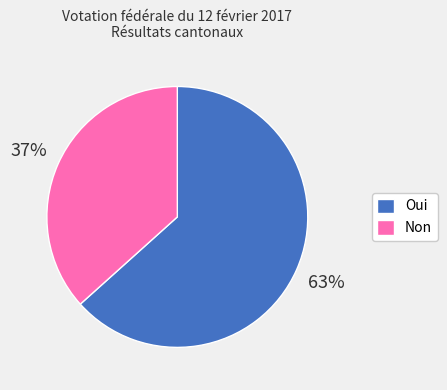

Is Non the majority of the pie?

No